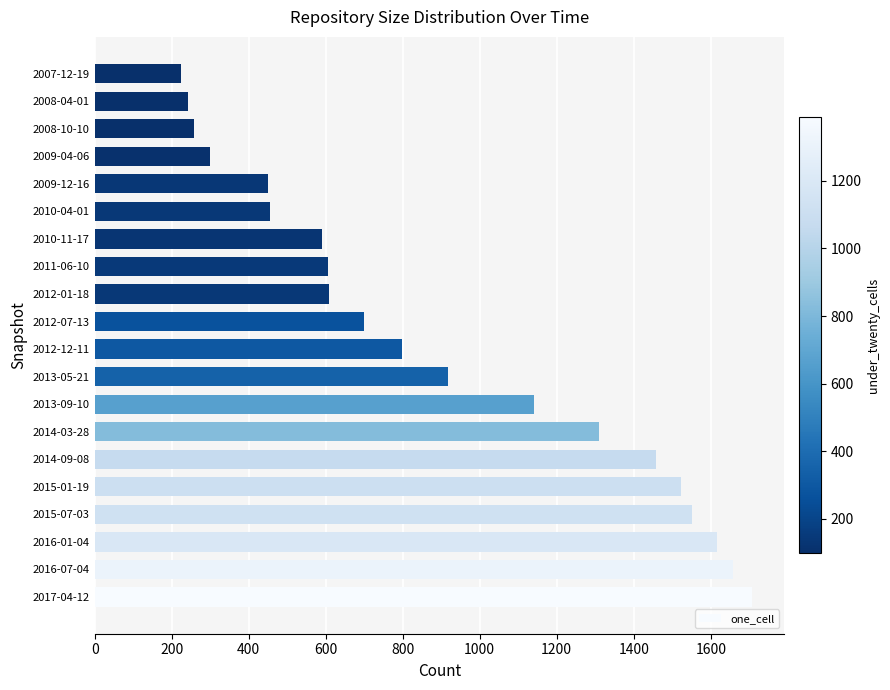

What is the minimum value shown in the chart?

225